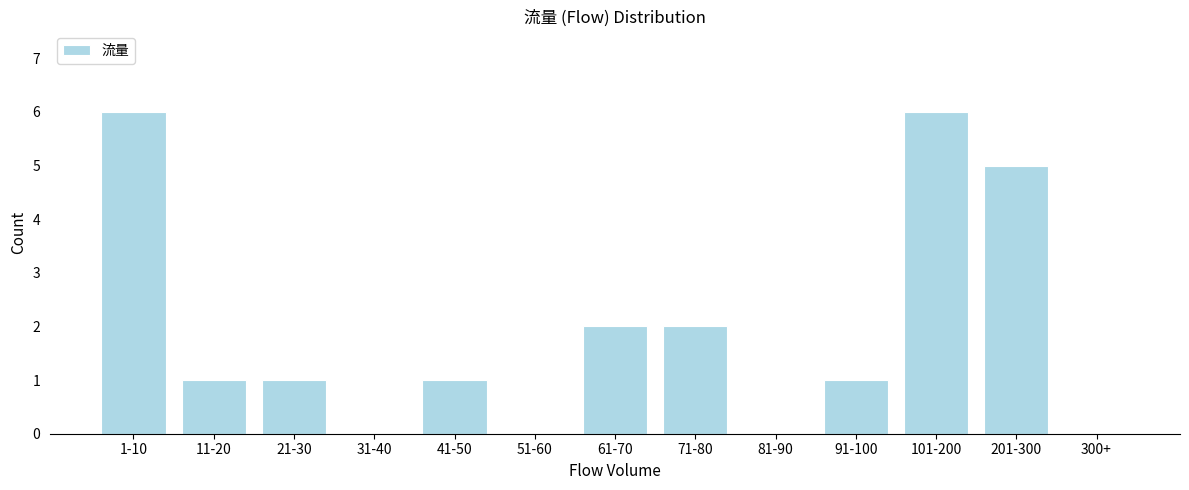

Reading left to right, transcribe all the data shown in this chart.

1-10=6	11-20=1	21-30=1	31-40=0	41-50=1	51-60=0	61-70=2	71-80=2	81-90=0	91-100=1	101-200=6	201-300=5	300+=0